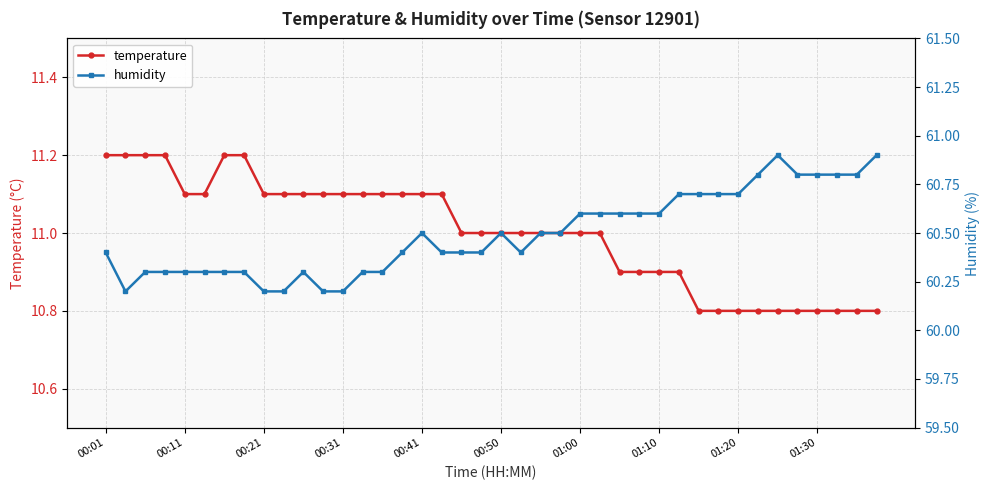

True or false: humidity and temperature cross at least once.

False